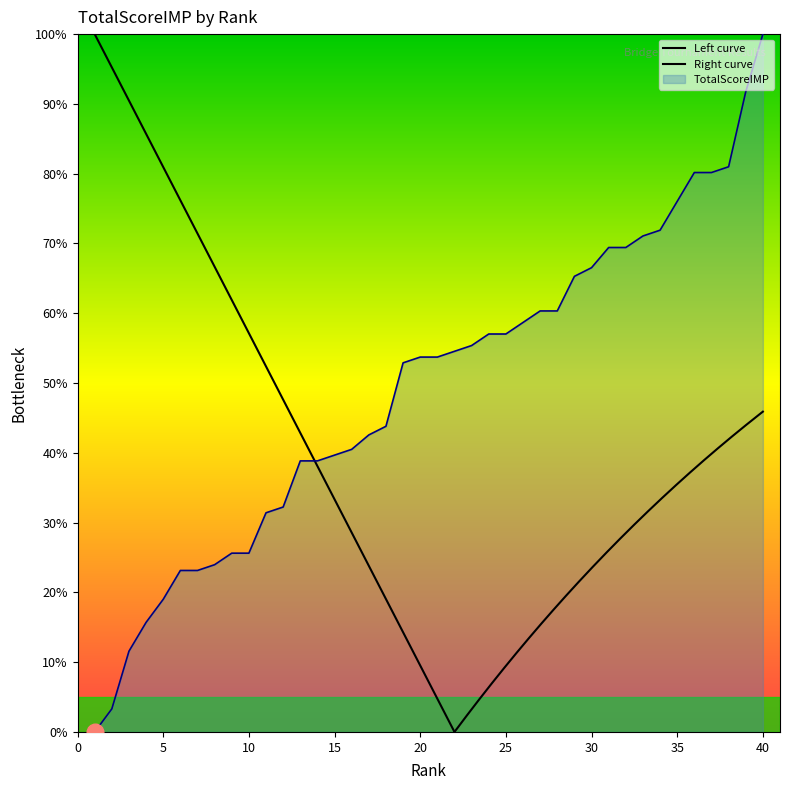

True or false: the data has more than 1 interior local peaks.

False